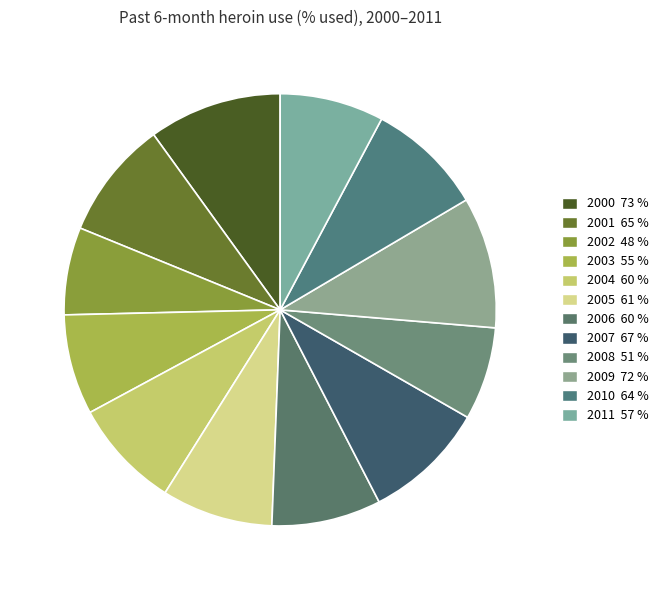

To the nearest percent, what is the difference between the largest and smallest slice percentages?

3%